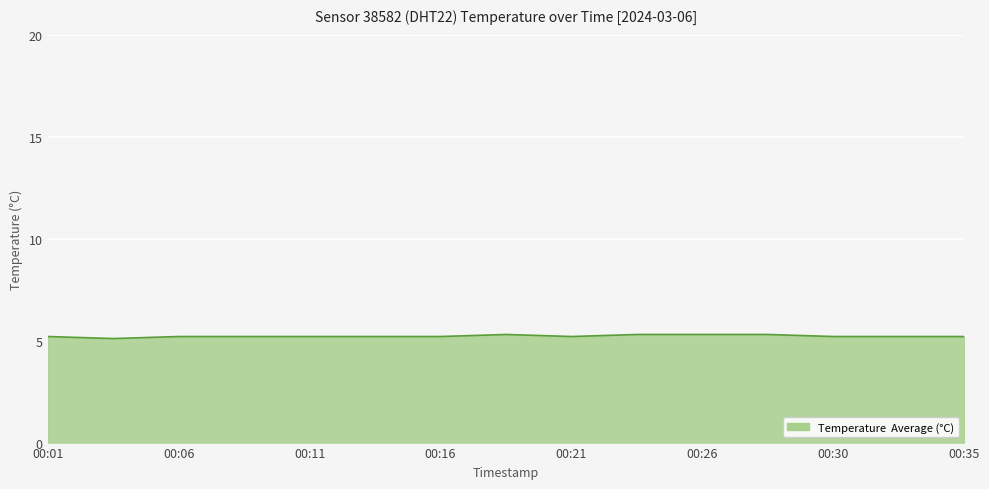

What is the smallest value displayed?

5.1